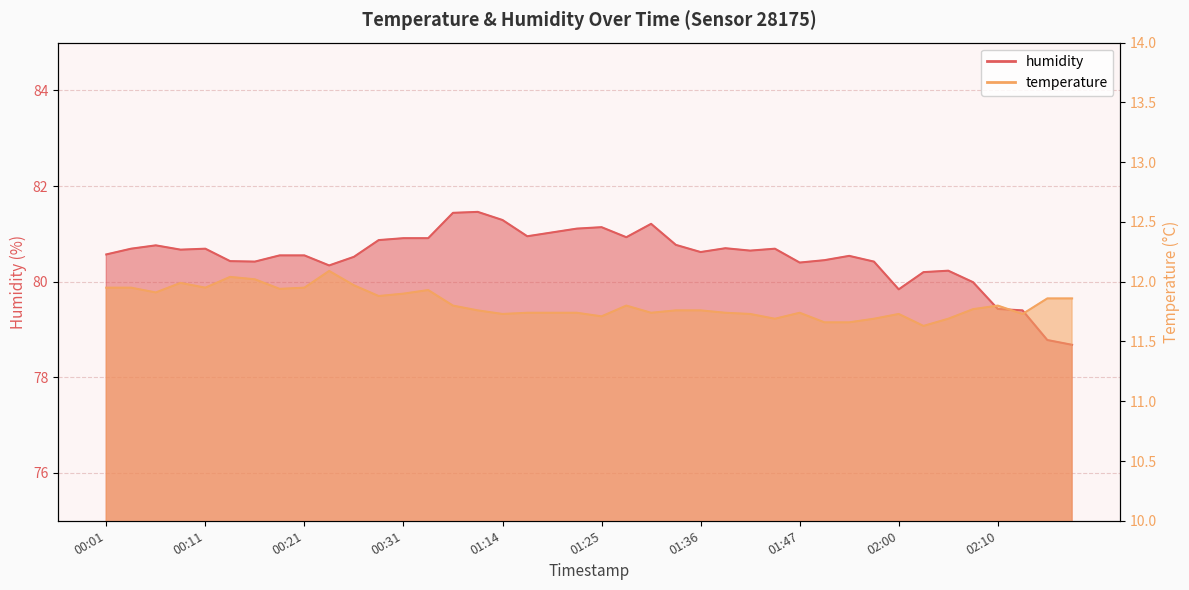

How many values in the humidity series are below 80?

6